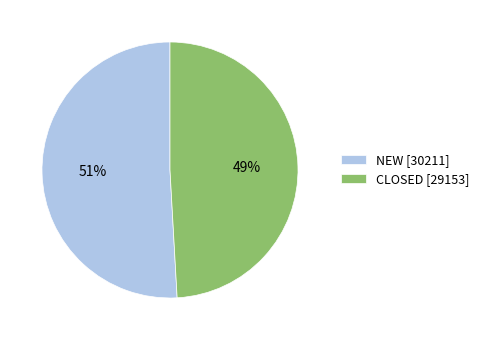

How many slices are in this pie chart?

2